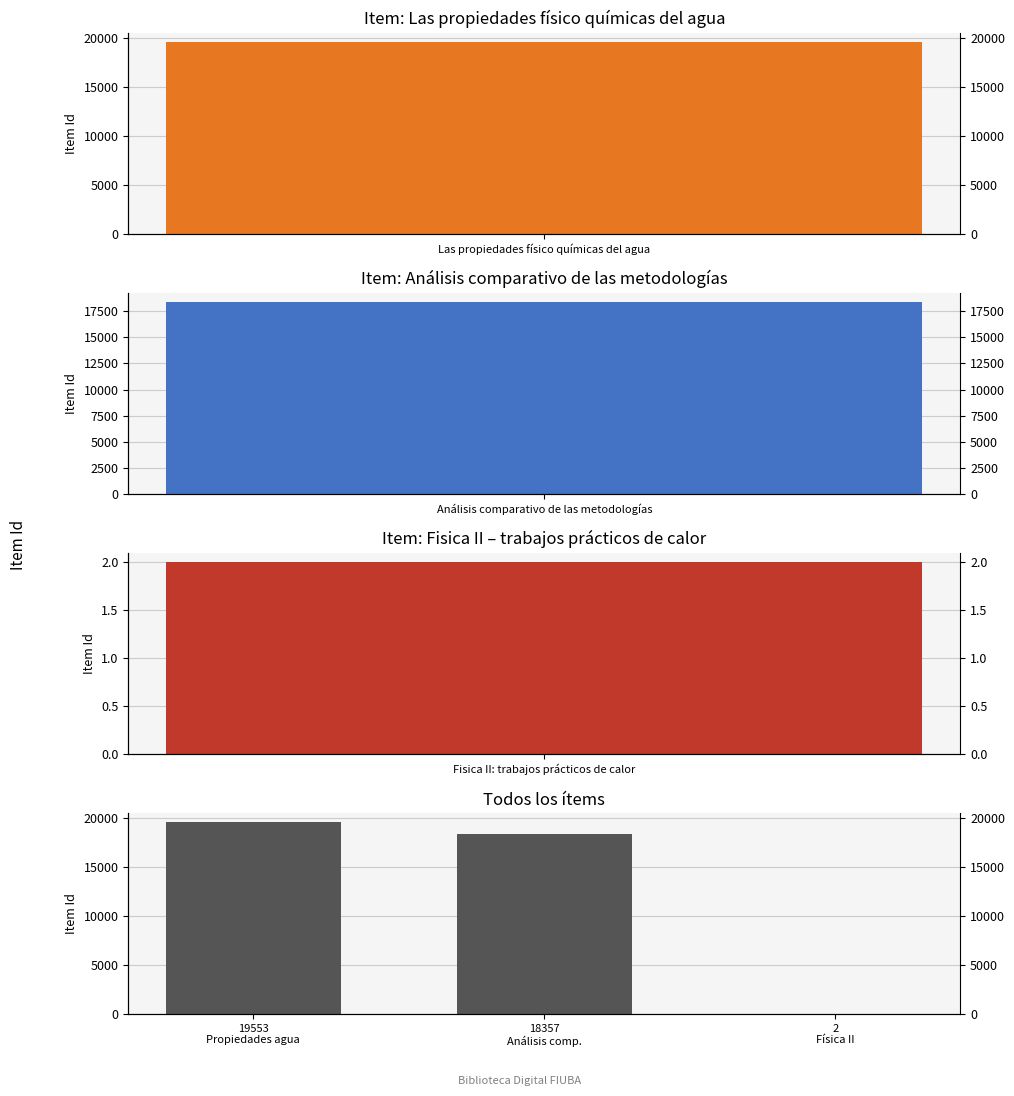

Where does the data first go above 18357?

19553 Propiedades agua